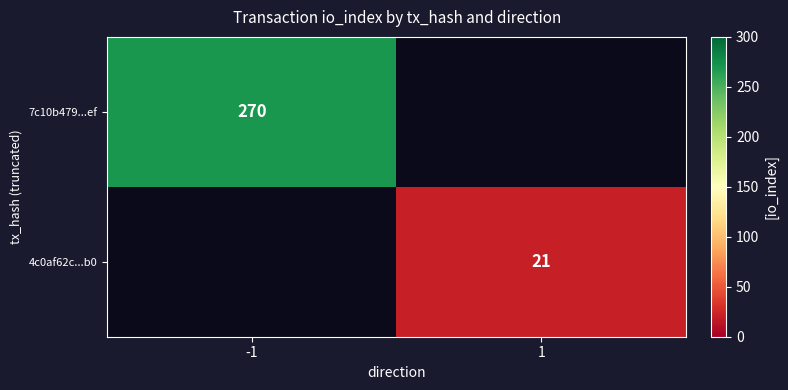

Is it true that 7c10b479...ef equals 270 at -1?

True